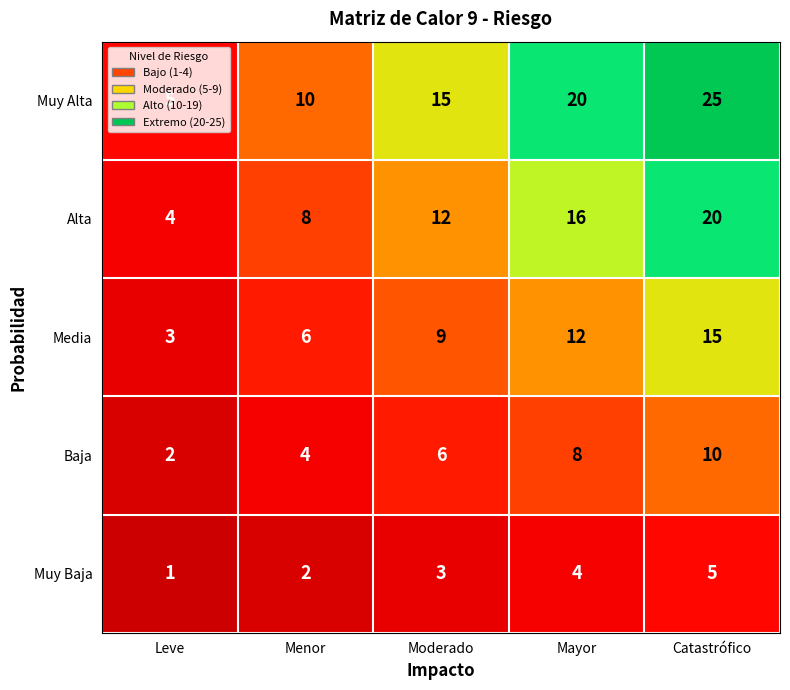

What is the spread (max minus min) of values at Catastrófico?

20